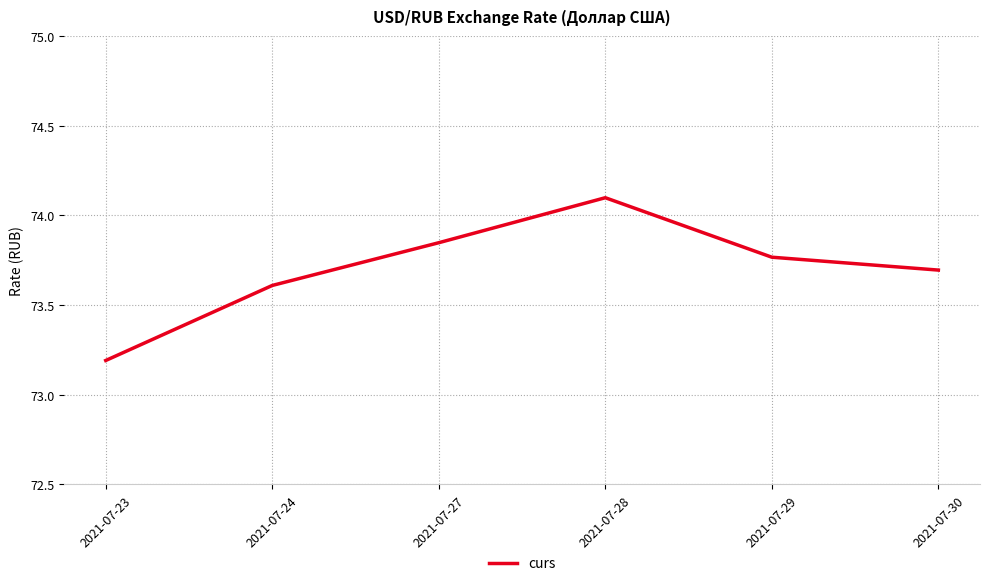

What is the smallest value displayed?

73.2